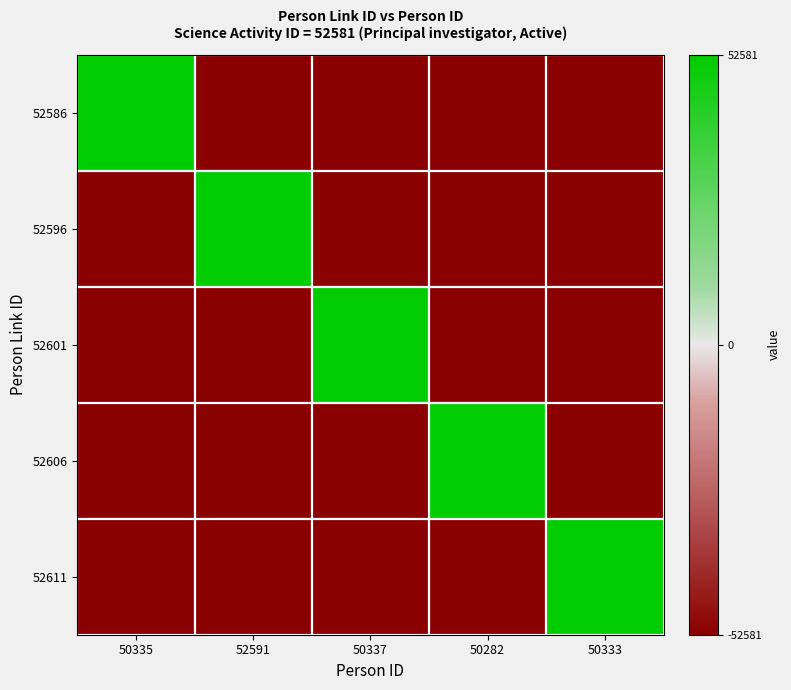

What is the total value across all series at 50333?

-3